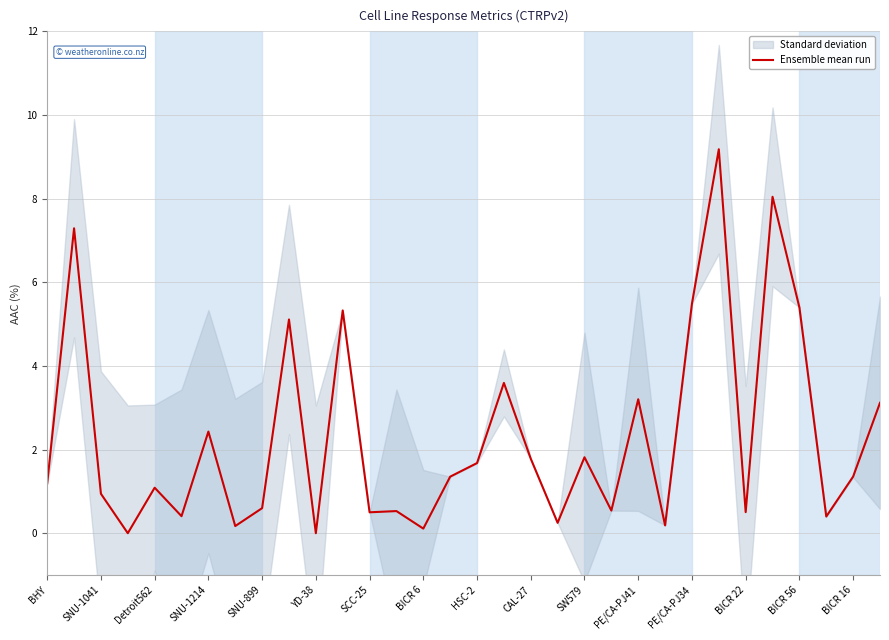

Is it true that Ensemble mean run equals 3.2 at PE/CA-PJ41?

True